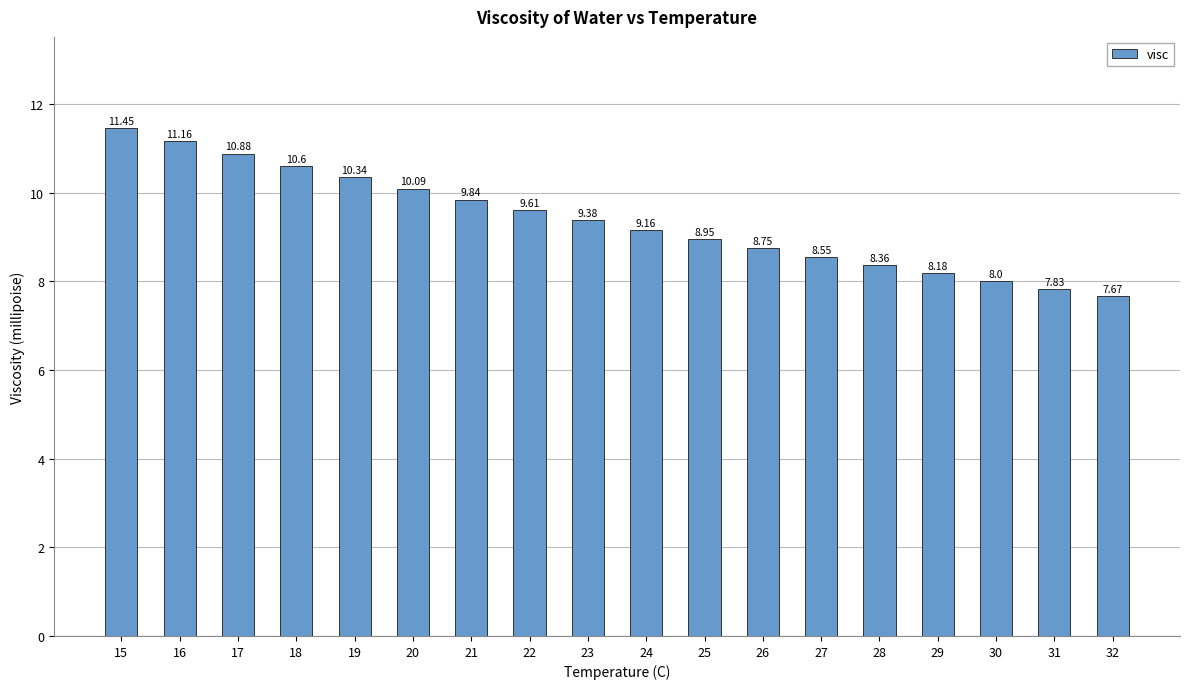

What is the value of the 4th bar from the left?

10.6